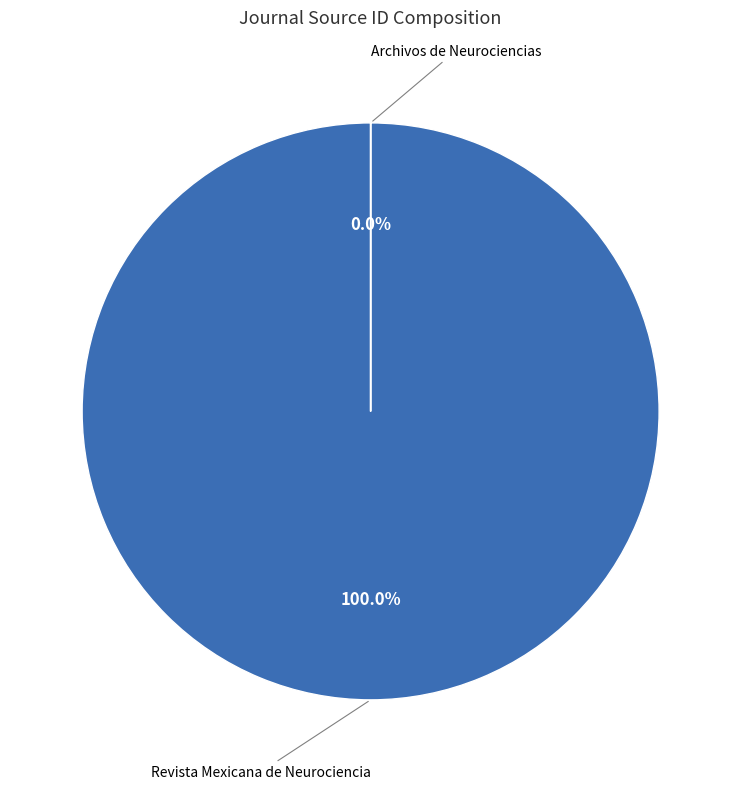

Which category accounts for the majority?

Revista Mexicana de Neurociencia